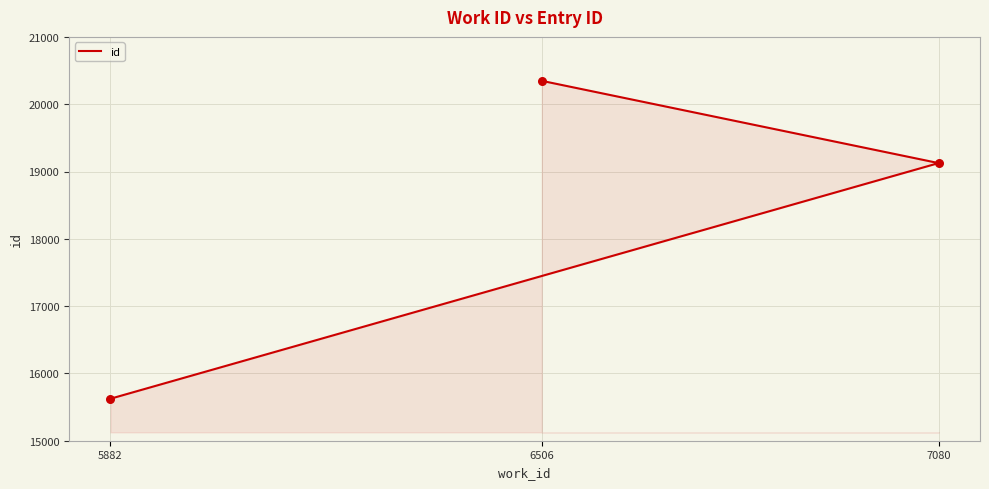

Between 7080 and 6506, which is larger?

6506